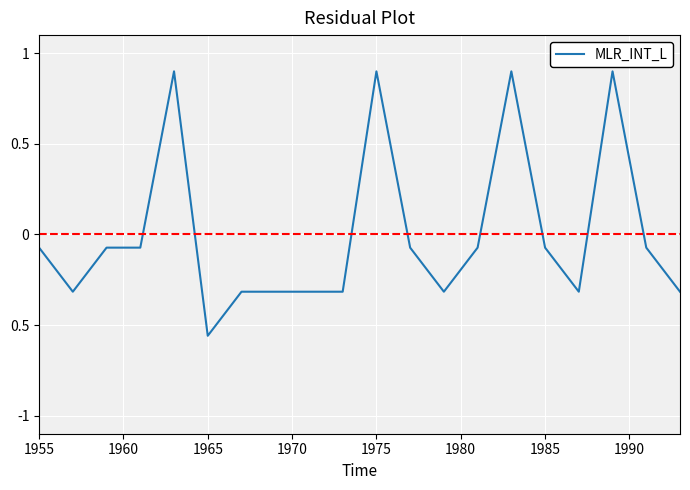

Does the chart have visible grid lines?

Yes